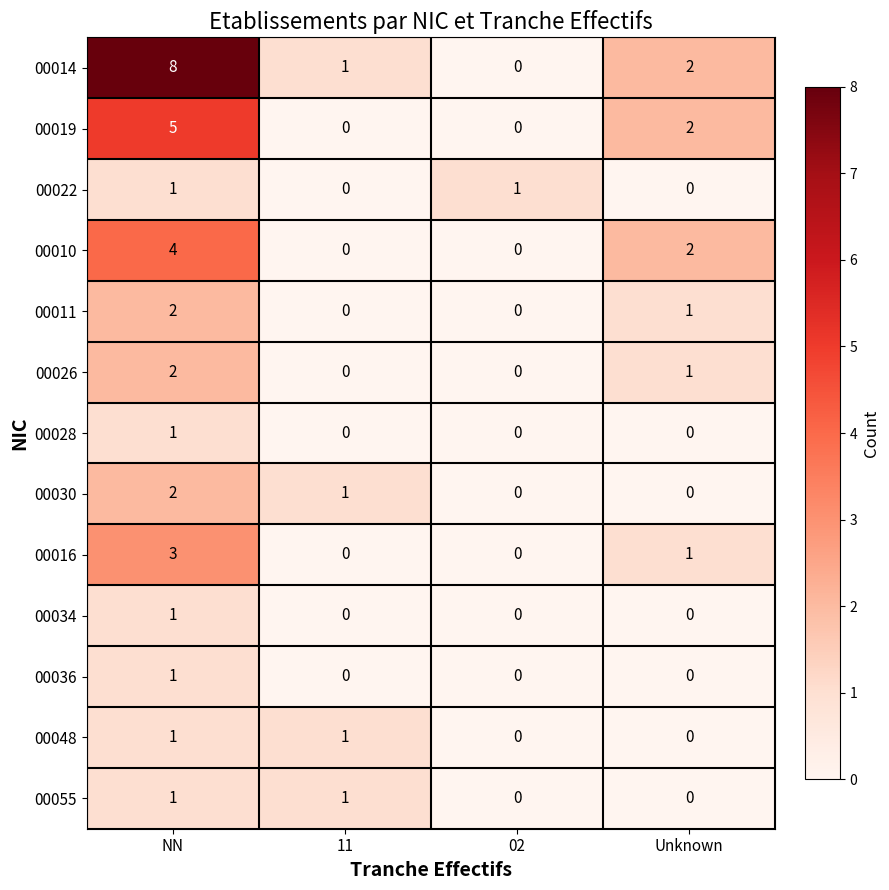

At which label is 00014 closest to 4?

Unknown